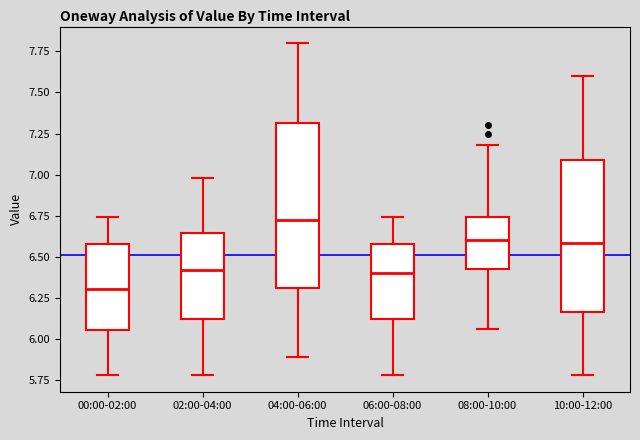

Reading left to right, transcribe this box plot: for each box, give where its median line is, the range the box spans, and where its two whiskers end, as read against the y-axis. The values are not printed on the chart, so give them approximately, as read against the axis.

00:00-02:00: median 6.30, box 6.05 to 6.60, whiskers 5.80 to 6.75
02:00-04:00: median 6.40, box 6.10 to 6.65, whiskers 5.80 to 7.00
04:00-06:00: median 6.75, box 6.30 to 7.30, whiskers 5.90 to 7.80
06:00-08:00: median 6.40, box 6.10 to 6.60, whiskers 5.80 to 6.75
08:00-10:00: median 6.60, box 6.45 to 6.75, whiskers 6.05 to 7.20
10:00-12:00: median 6.60, box 6.15 to 7.10, whiskers 5.80 to 7.60